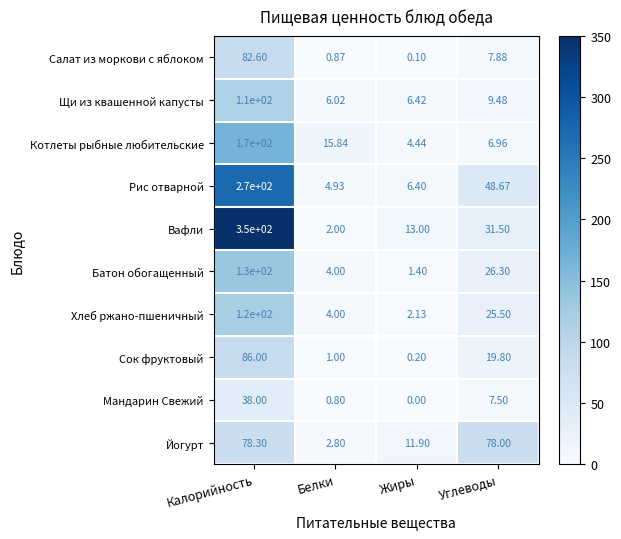

At which label is Котлеты рыбные любительские closest to 87?

Белки